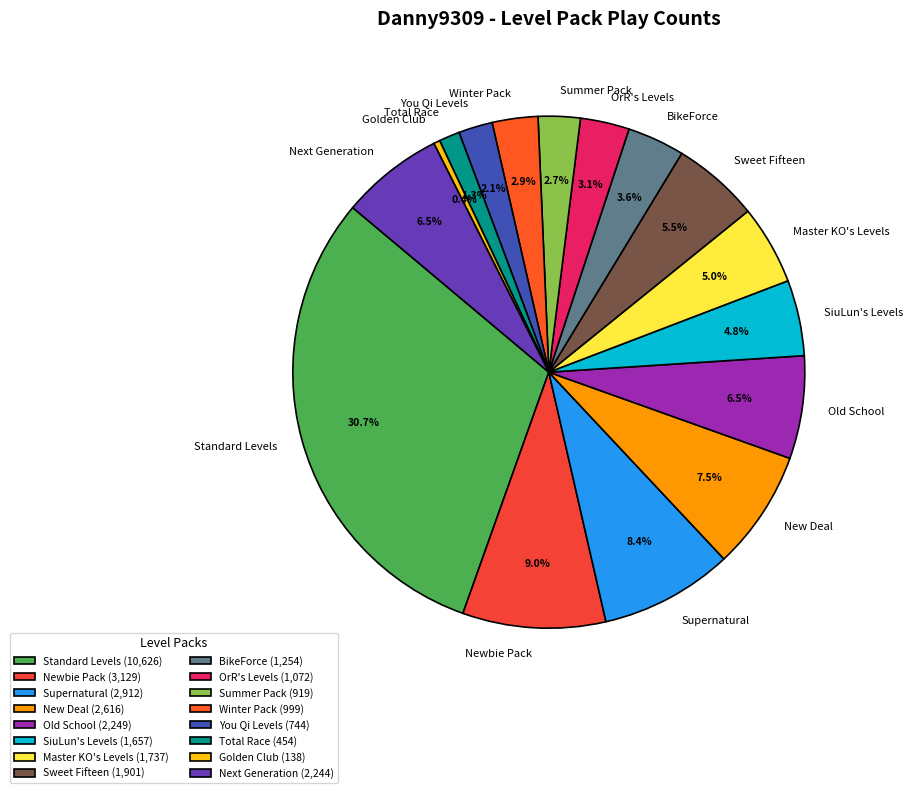

Does any single category account for the majority?

No